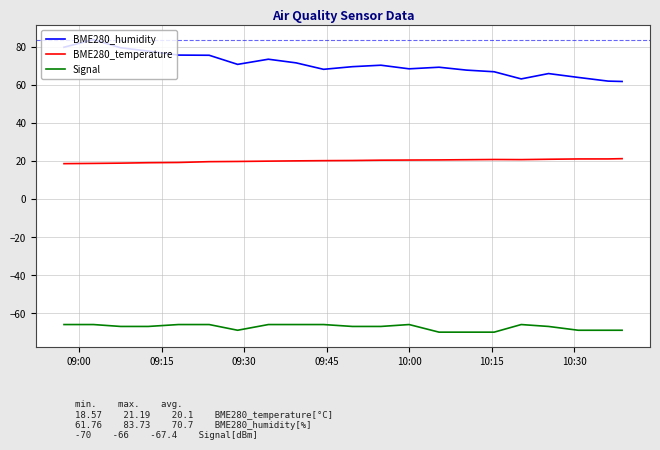

Rank the series by their maximum value, from highest to lowest.

BME280_humidity, BME280_temperature, Signal